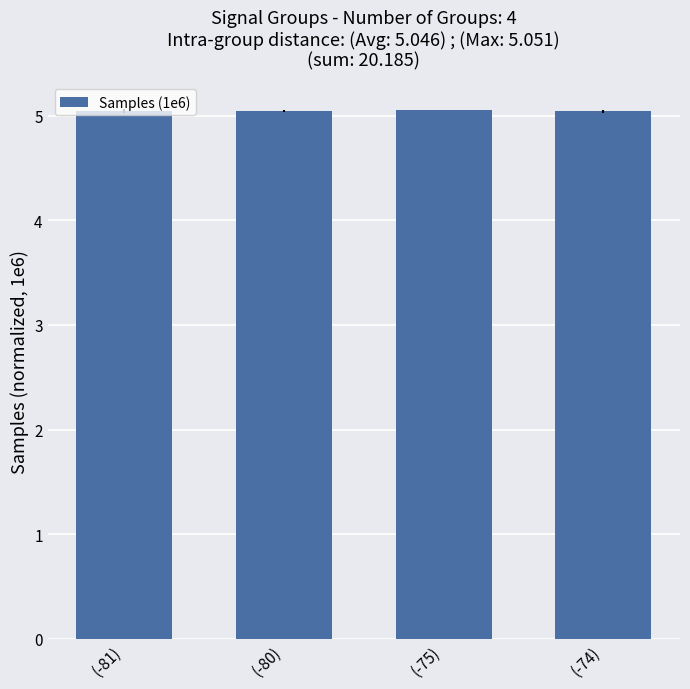

How many values are between 5 and 6?

4